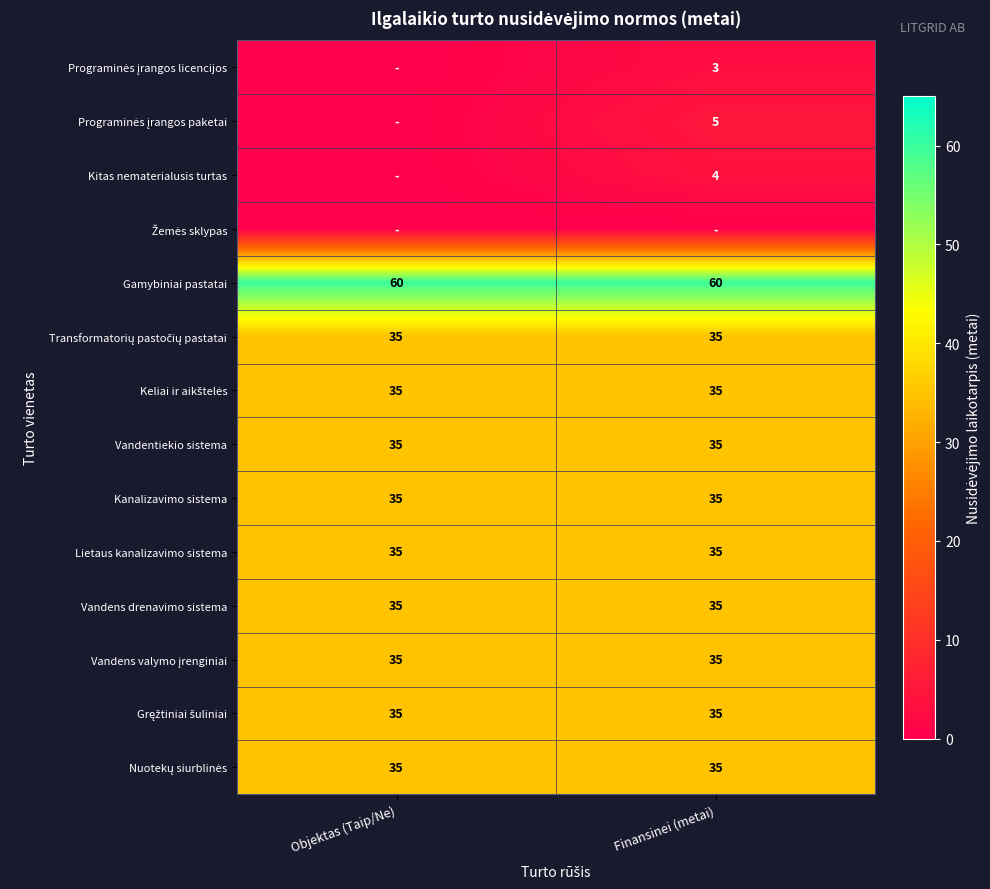

What value does the Gamybiniai pastatai series have at Objektas (Taip/Ne)?

60